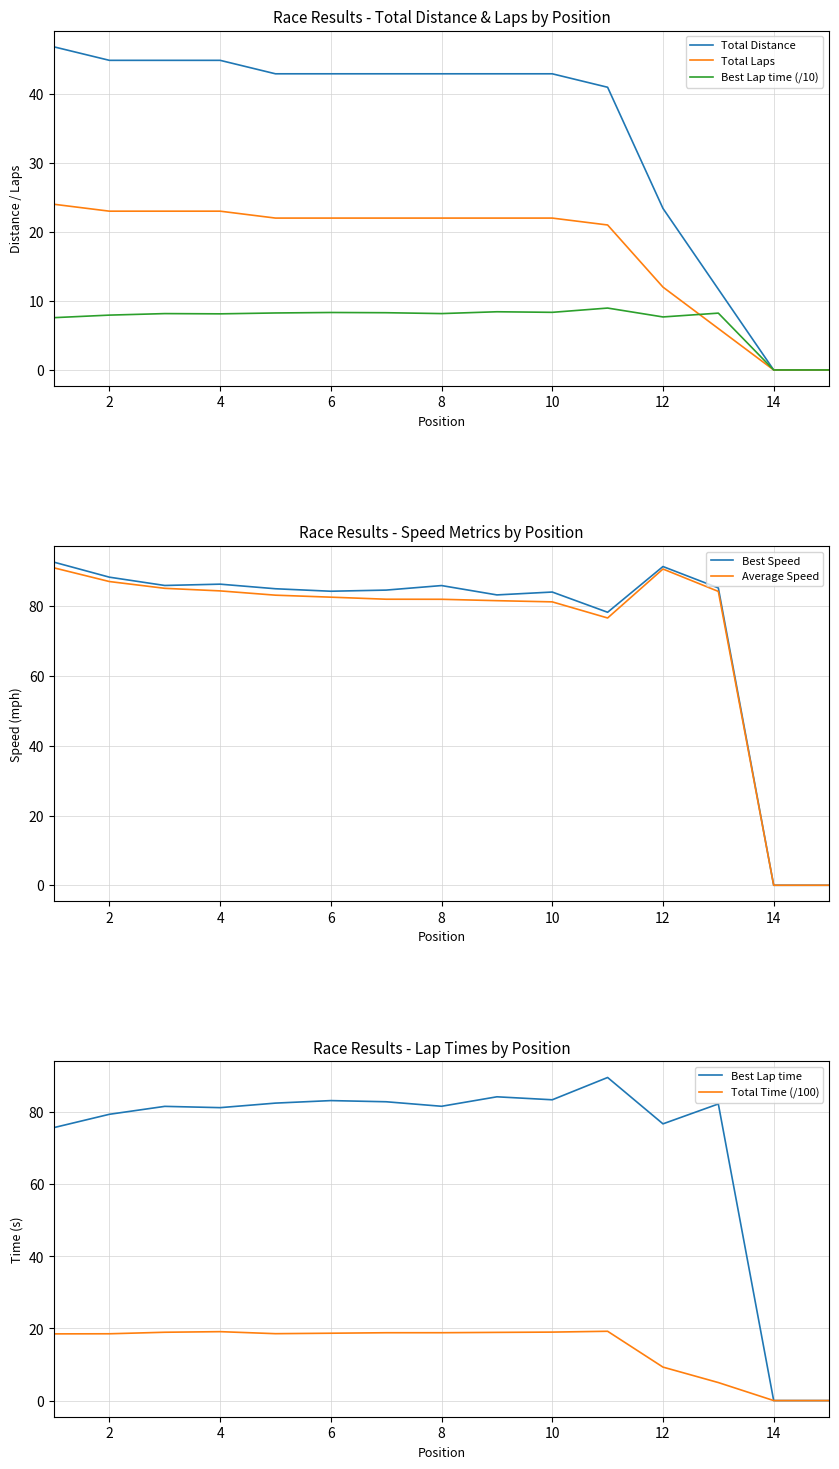

How many data points does each series have?

15